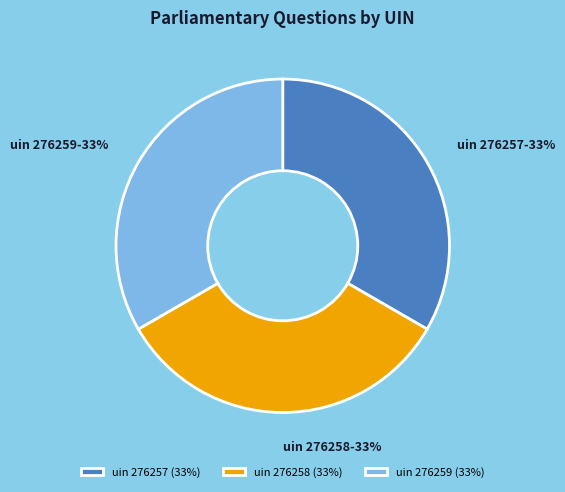

How many segments does this pie chart have?

3